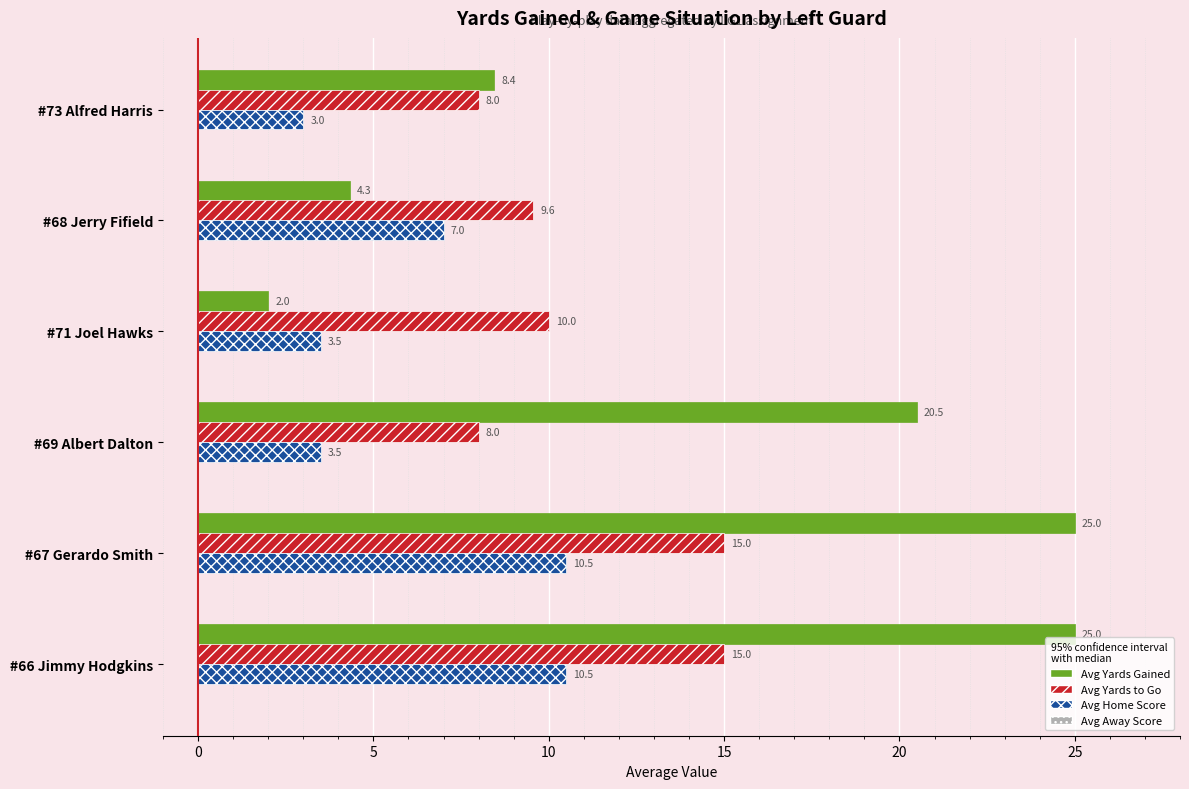

What is the smallest value displayed?

2.0